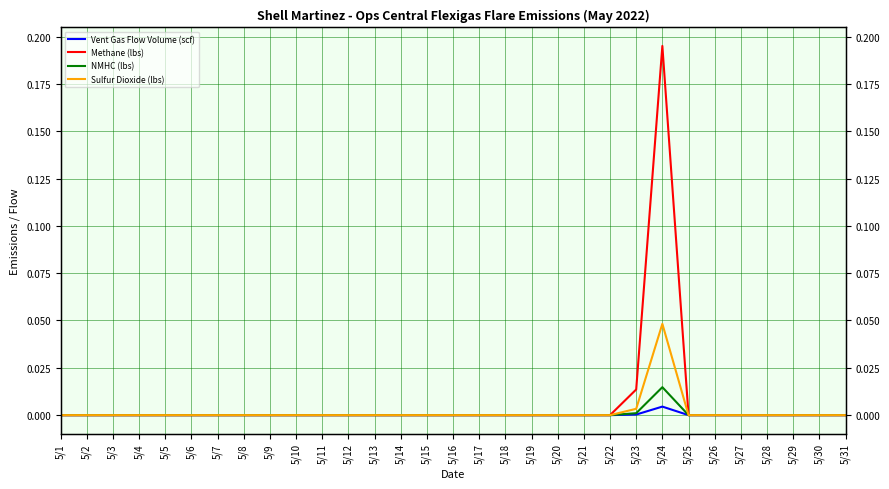

How many lines are shown in the chart?

4